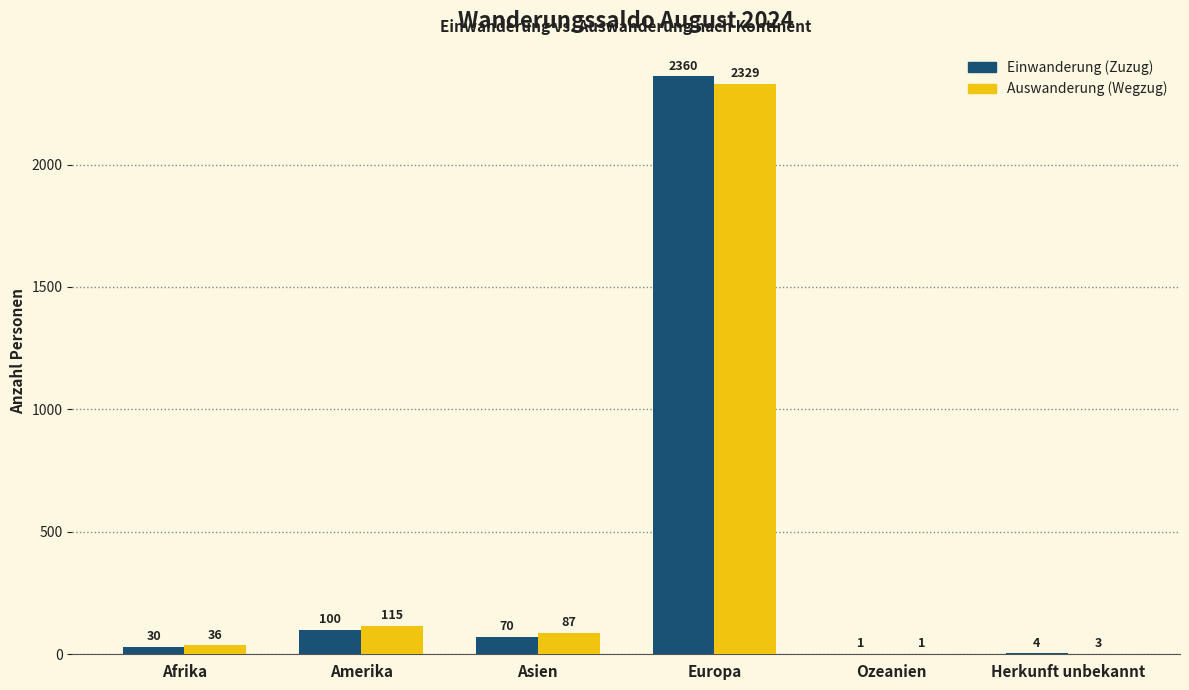

Which series changed the most between Asien and Herkunft unbekannt?

Auswanderung (Wegzug)